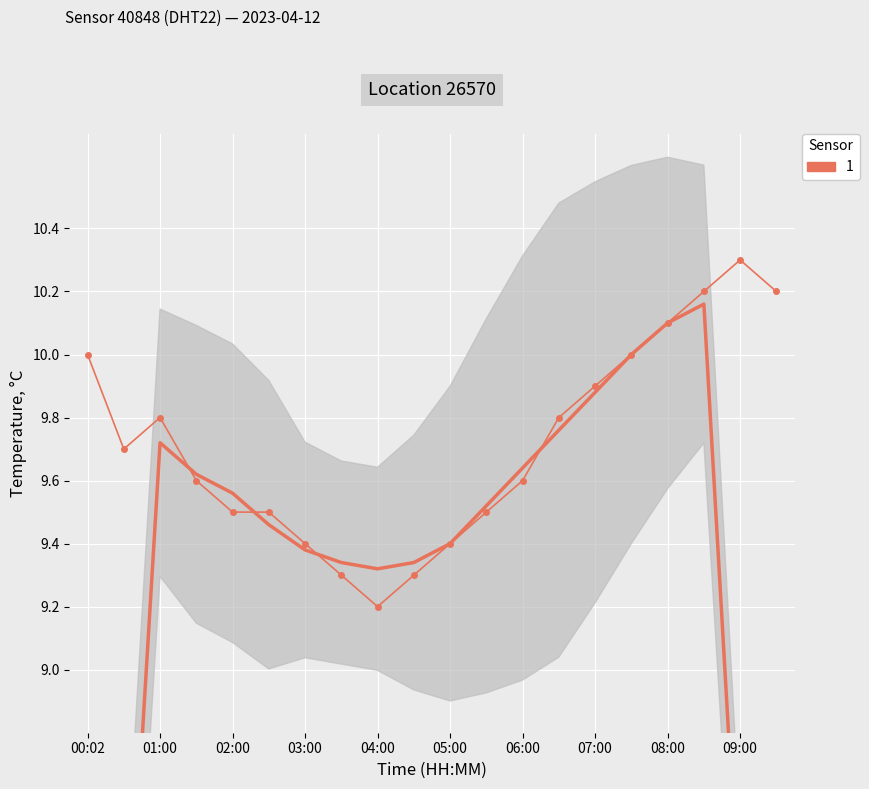

How many points are lower than both their immediate neighbors (excluding endpoints)?

2